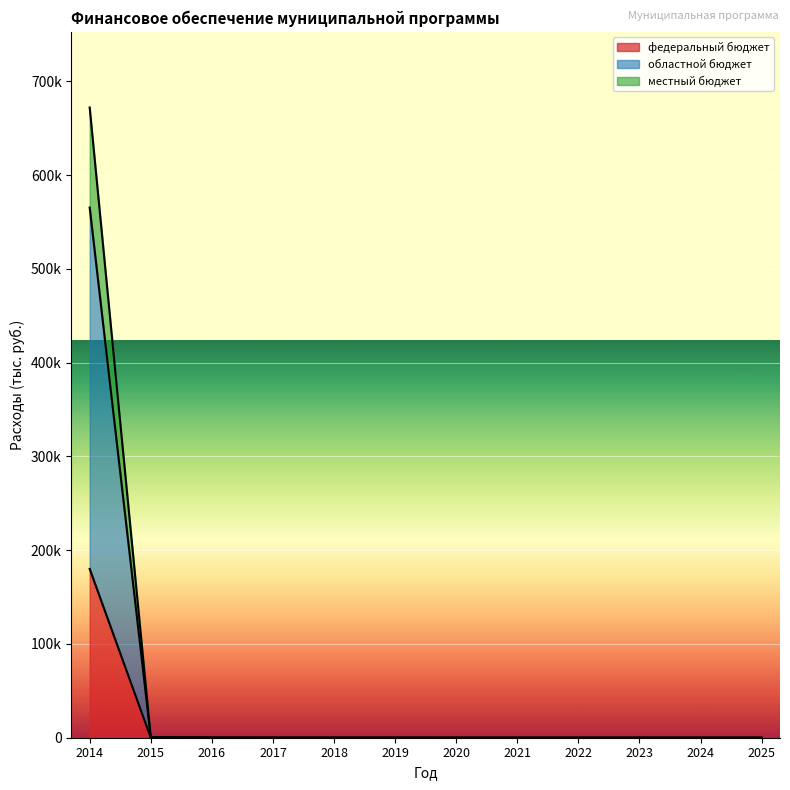

The местный бюджет series shows 85.2 at 2017. True or false?

False